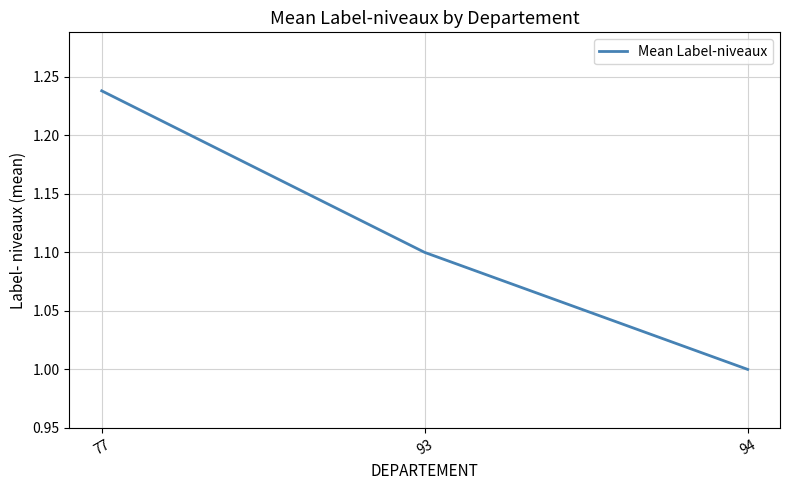

Which category has the lowest value across all series?

94